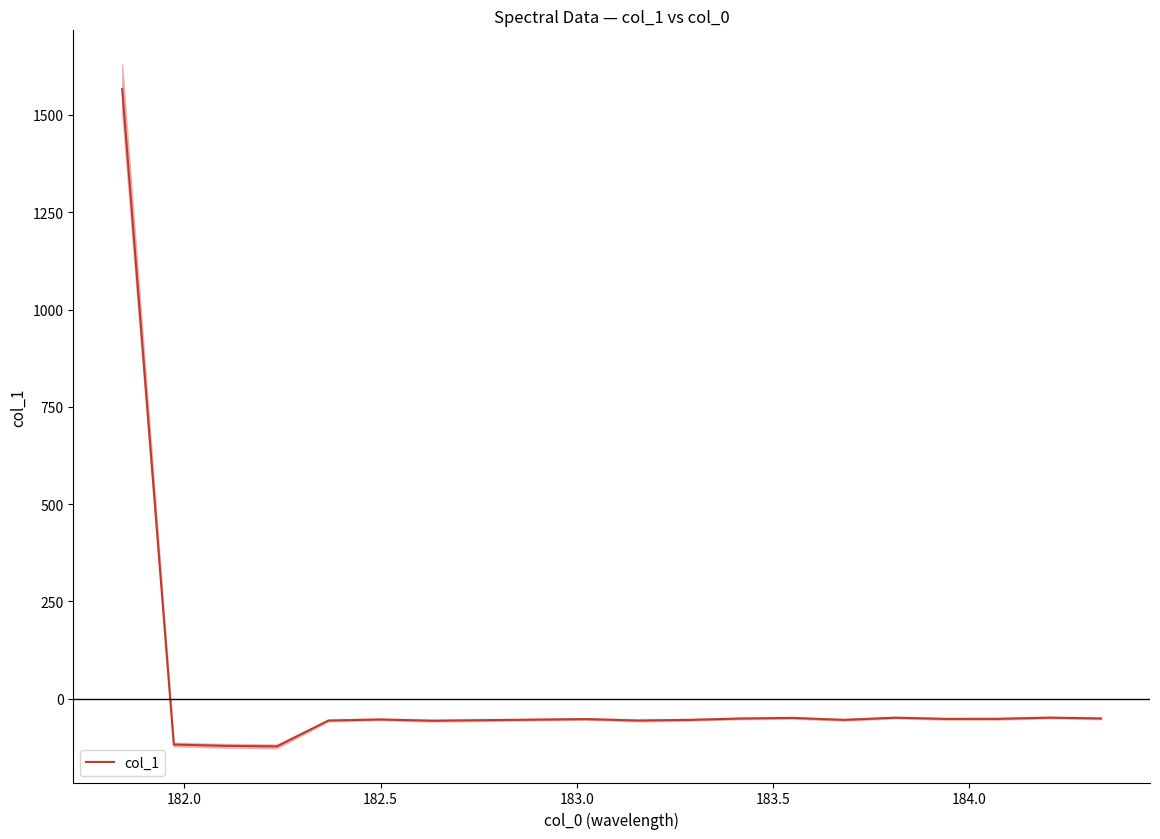

How many interior local peaks (higher than both neighbors) does the data have?

5